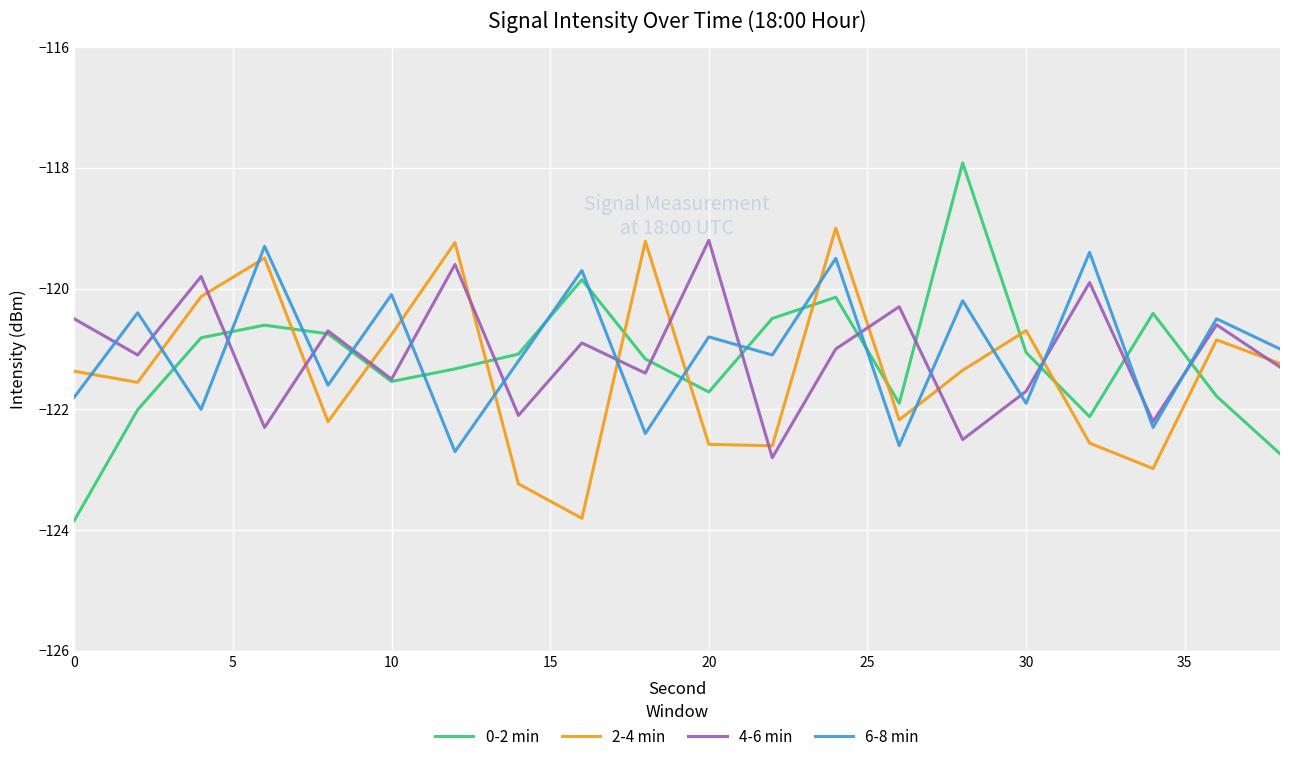

What is the minimum value shown in the chart?

-123.8